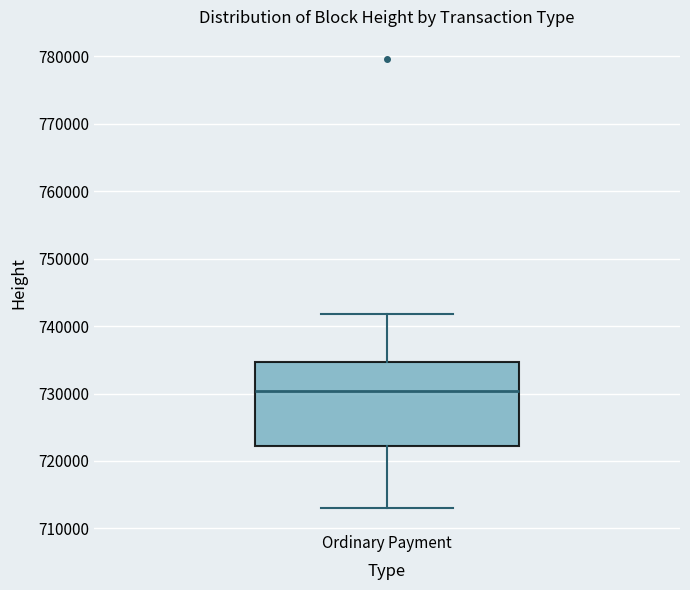

Read this box plot against the y-axis: the position of the median line, the range covered by the box, and the ends of both whiskers. The values are not printed on the chart, so give them approximately, as read against the axis.

median 730000, box 722000 to 735000, whiskers 713000 to 742000